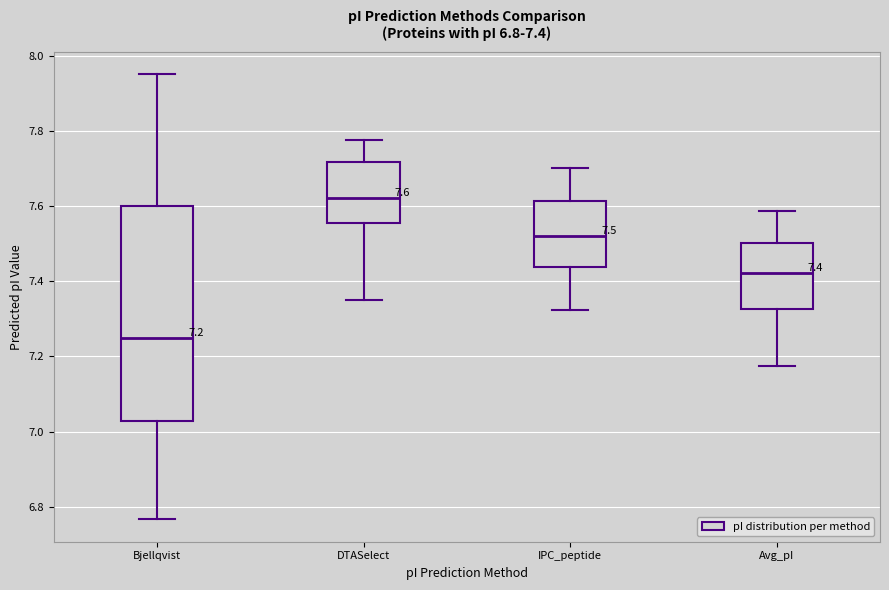

Comparing the boxes themselves (not the whiskers), which one is the tallest?

Bjellqvist